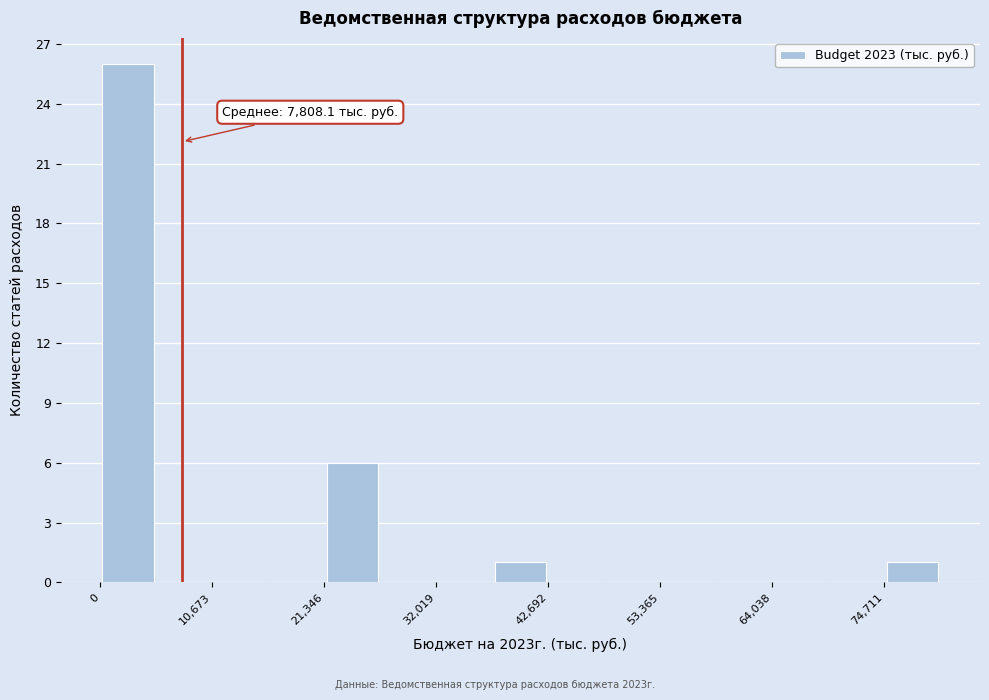

Read against the x-axis, roughly where is the centre of the tallest bar?

2000